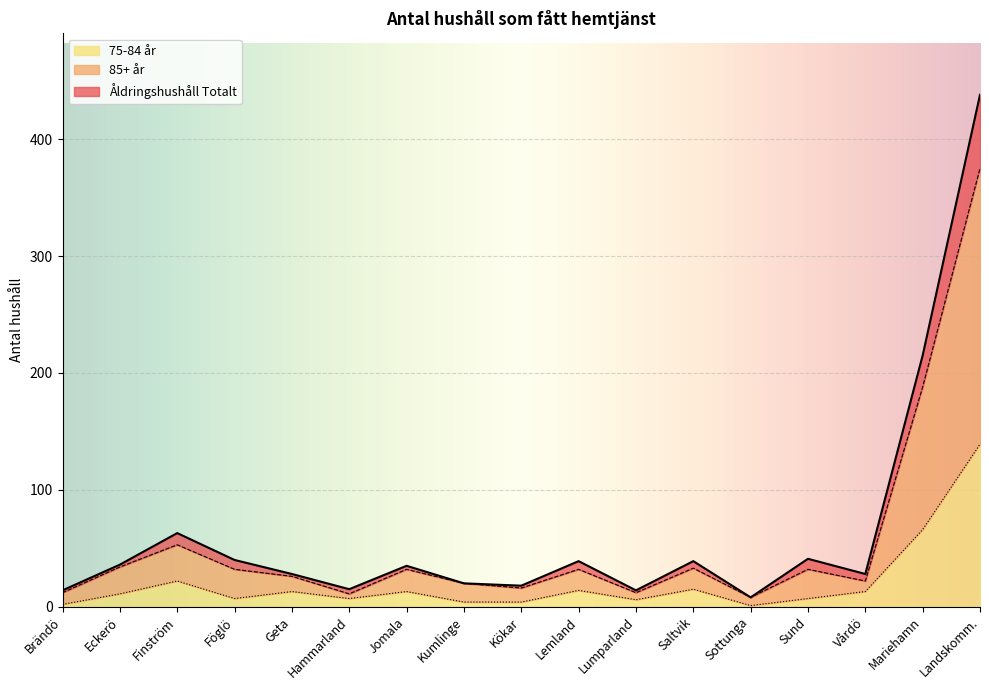

Does the chart display data point markers on the line(s)?

No